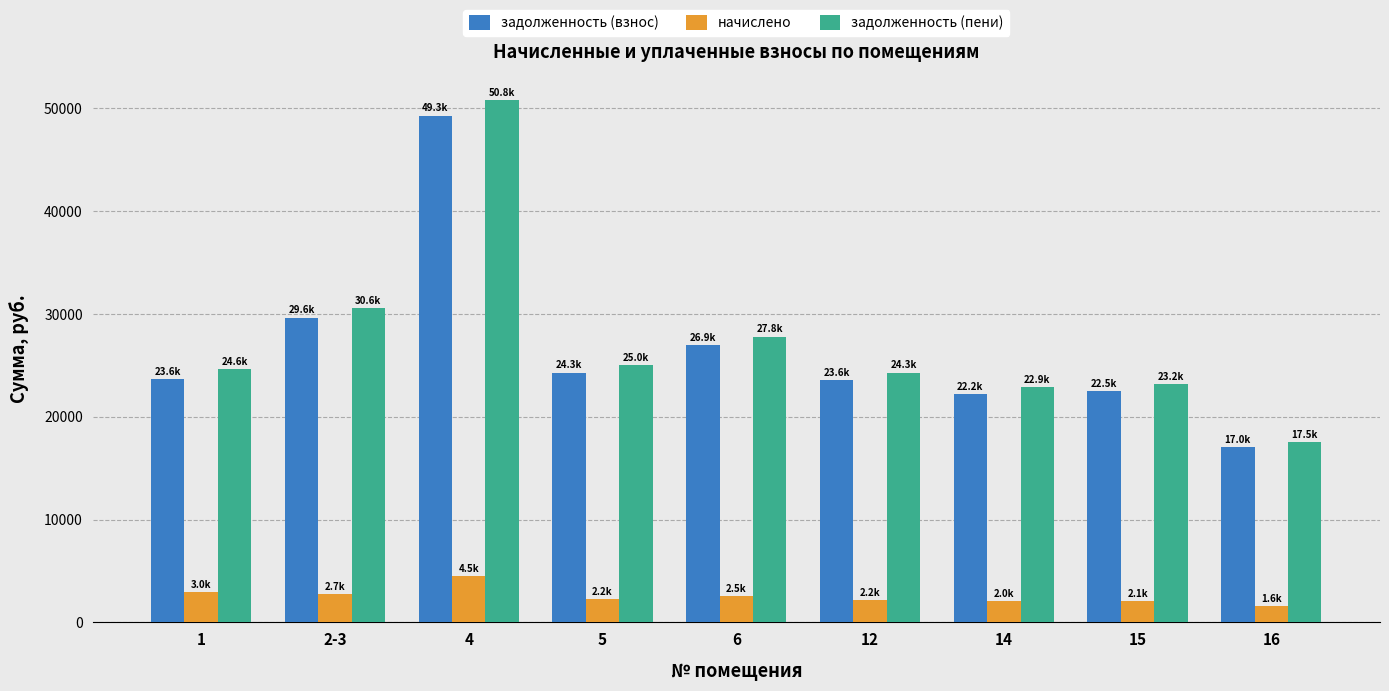

What is the minimum value for задолженность (пени)?

17532.5